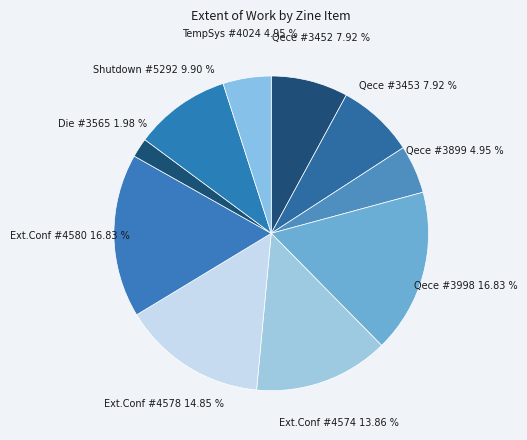

To the nearest percent, what is the average slice percentage?

10%